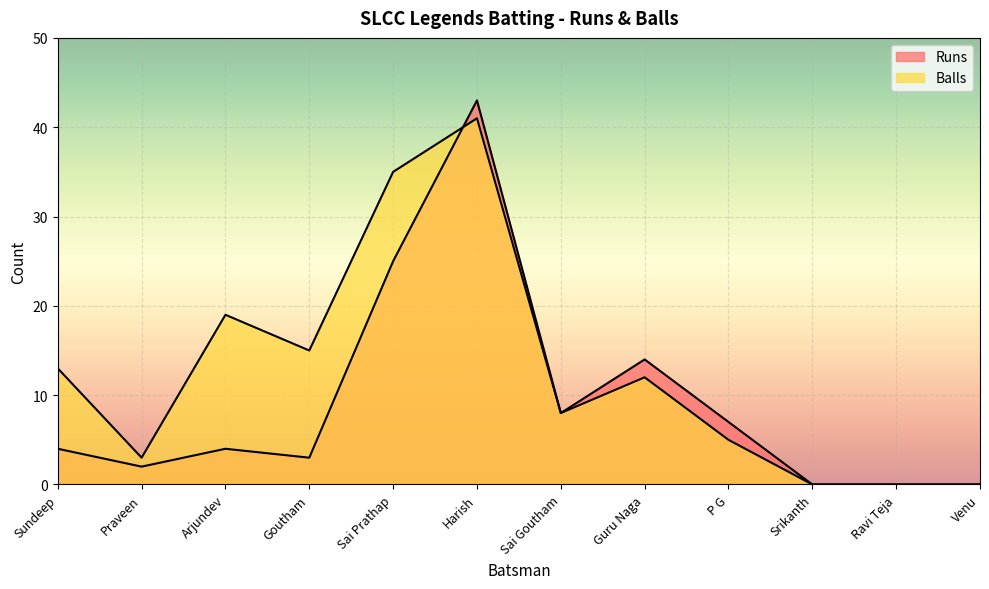

At which category is the sum across all series the highest?

Harish